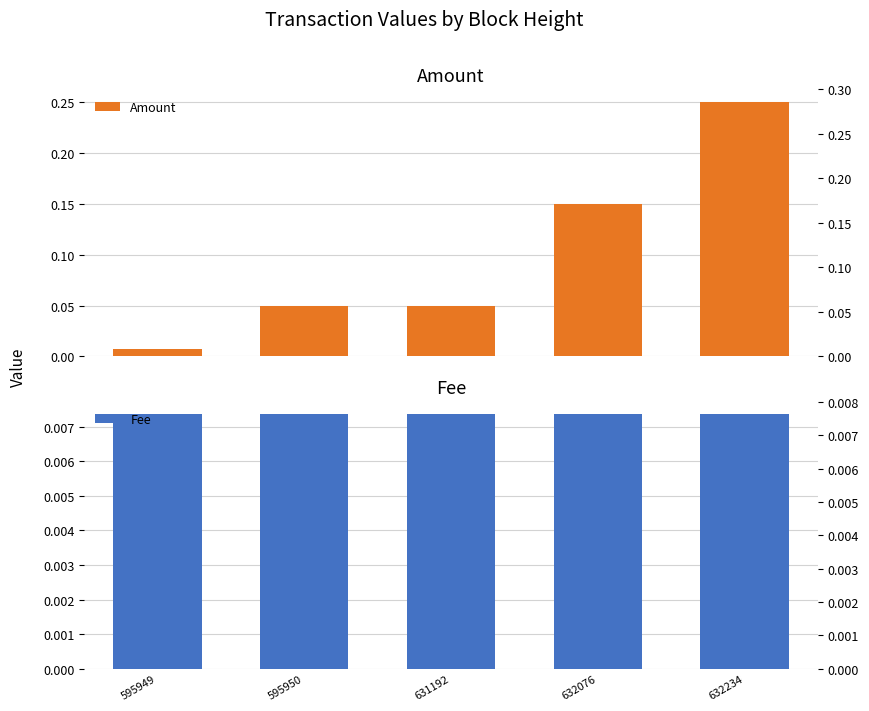

Reading left to right, transcribe all the data shown in this chart.

Amount: 595949=0.0	595950=0.1	631192=0.1	632076=0.1	632234=0.2
Fee: 595949=0.0	595950=0.0	631192=0.0	632076=0.0	632234=0.0